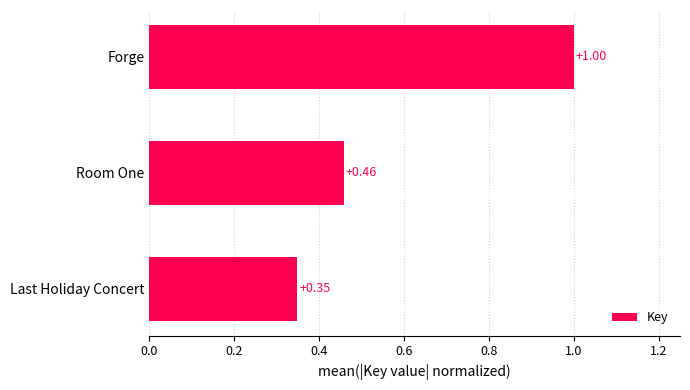

At which label is the value closest to 0?

Last Holiday Concert